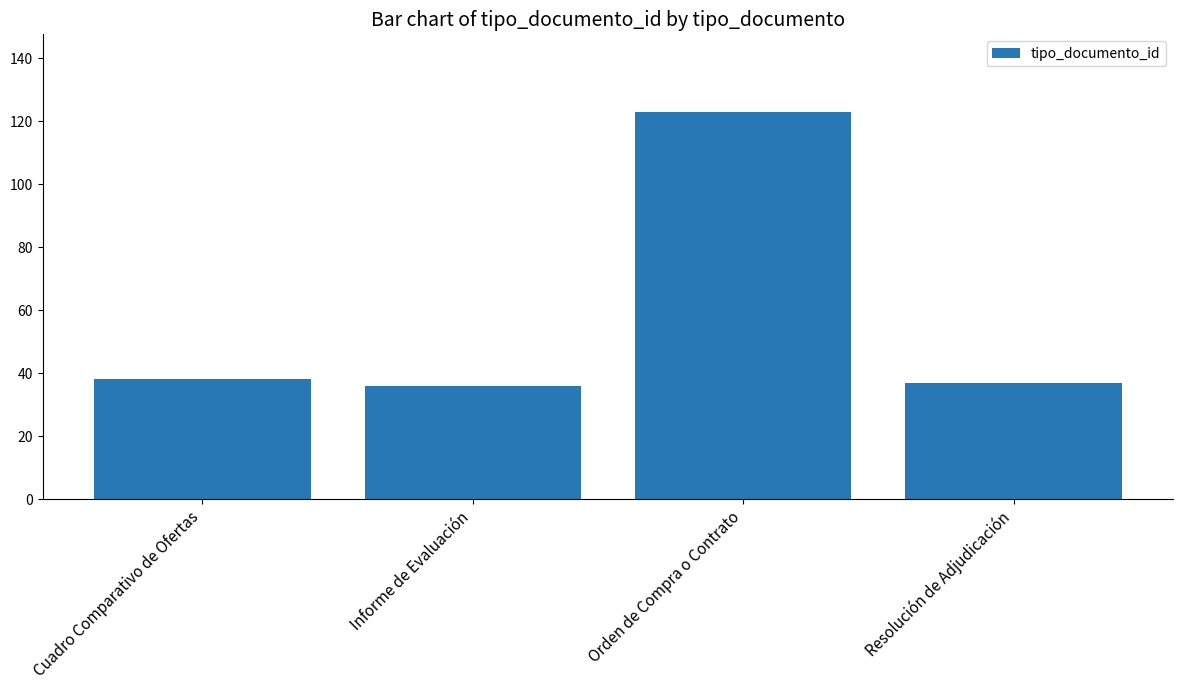

What is the label of the 4th bar from the right?

Cuadro Comparativo de Ofertas